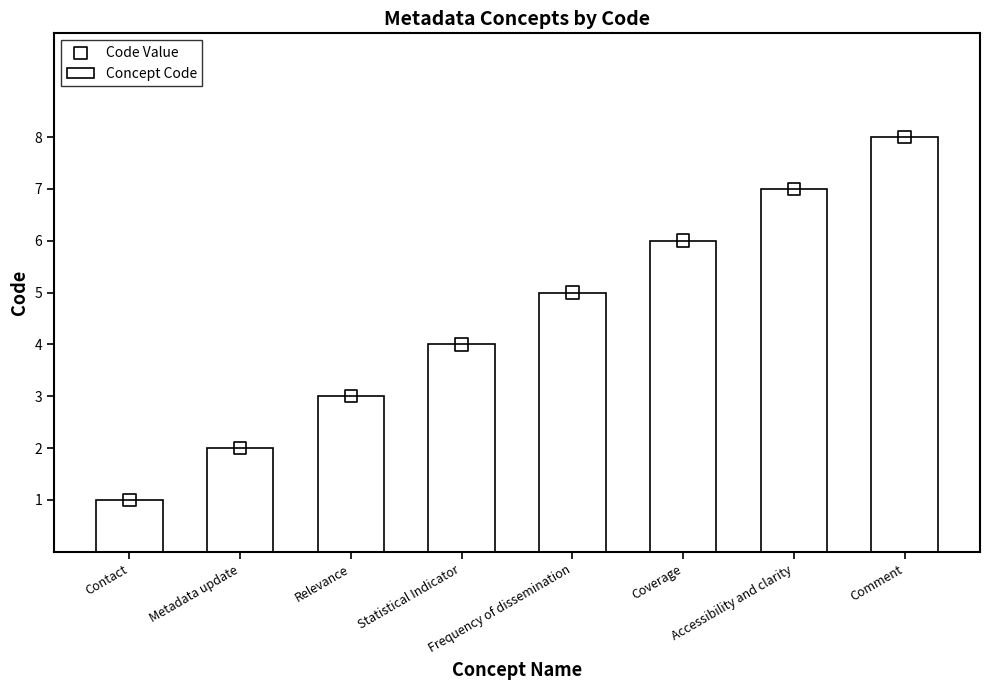

Which series reaches the minimum Y coordinate?

Concept Code